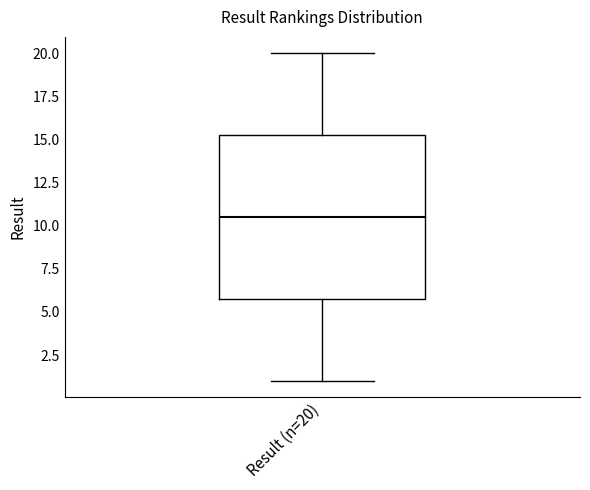

Where is the lower edge of the box for Result (n=20) on the y-axis? The values are not printed on the chart, so give them approximately, as read against the axis.

6.0